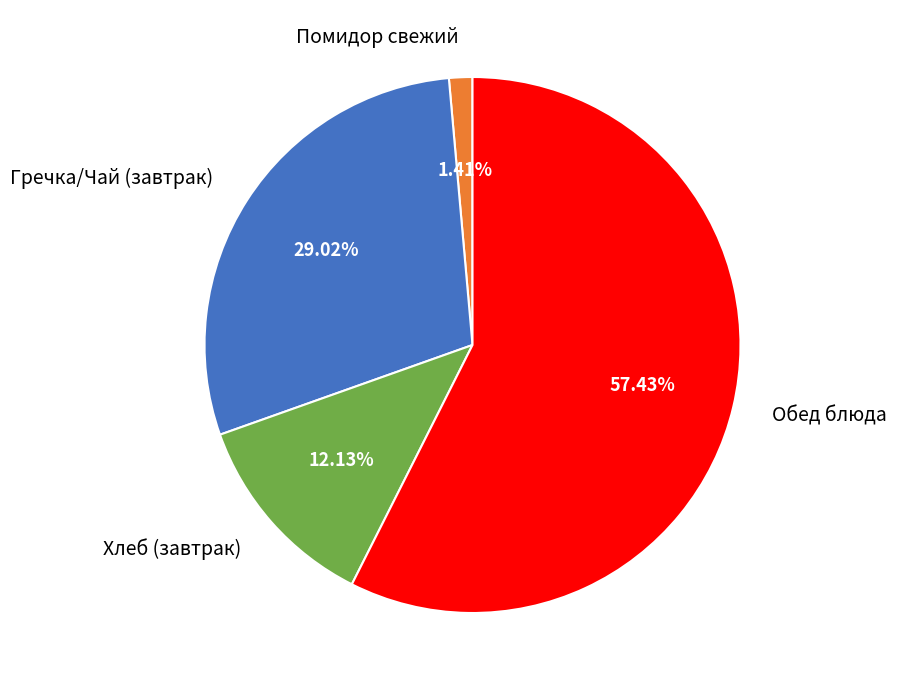

Approximately how many times larger is the value at Гречка/Чай (завтрак) compared to Хлеб (завтрак)?

2.4